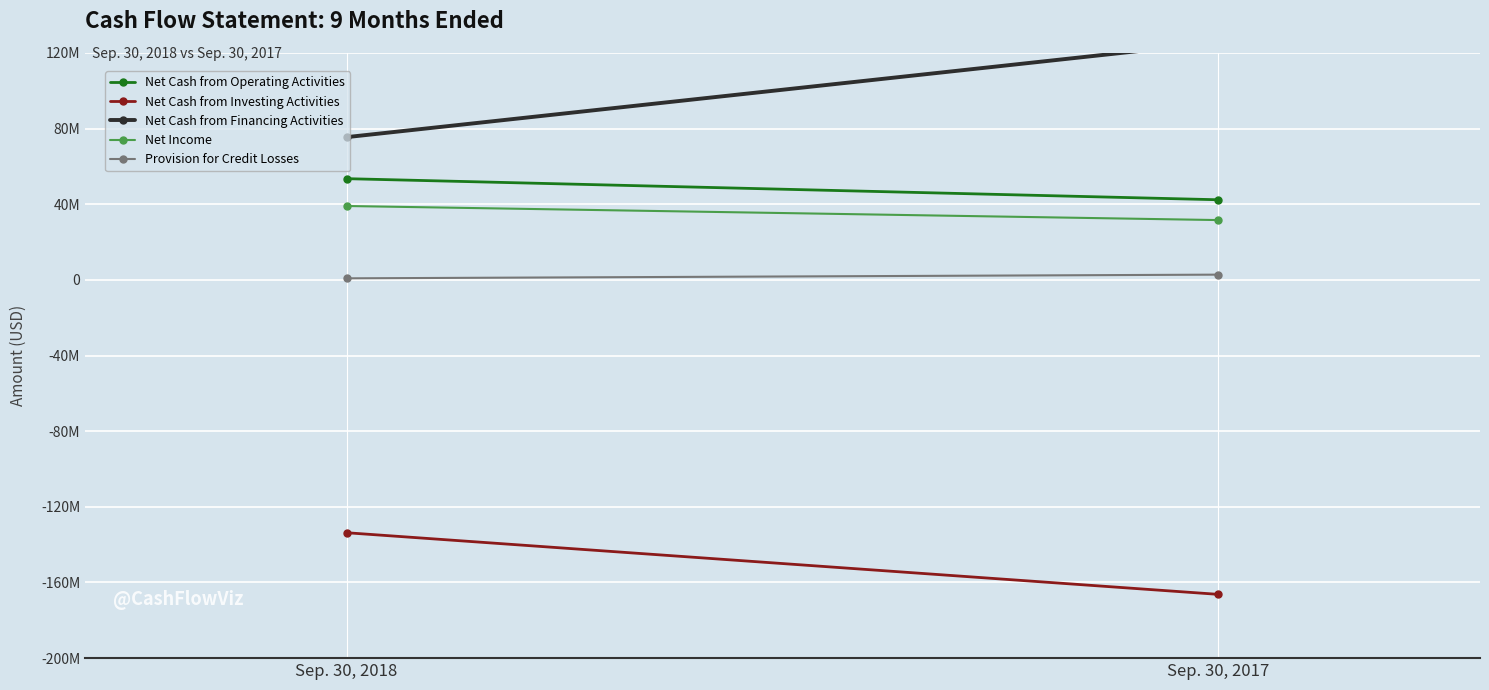

What is the sum of the Net Cash from Investing Activities values at Sep. 30, 2018 and Sep. 30, 2017?

-299962000